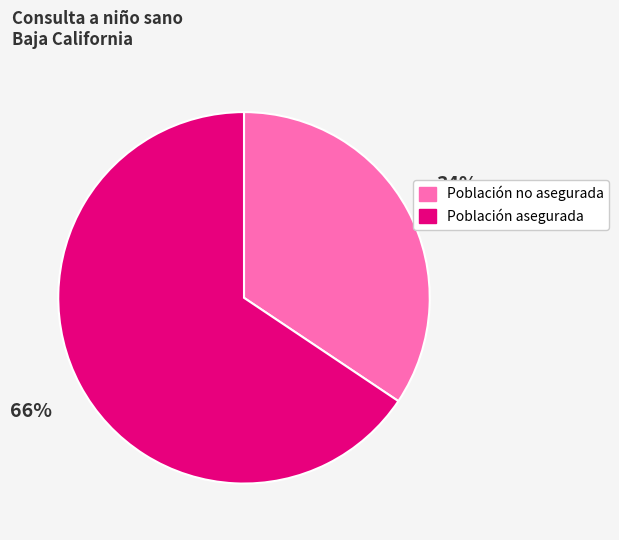

How many segments does this pie chart have?

2